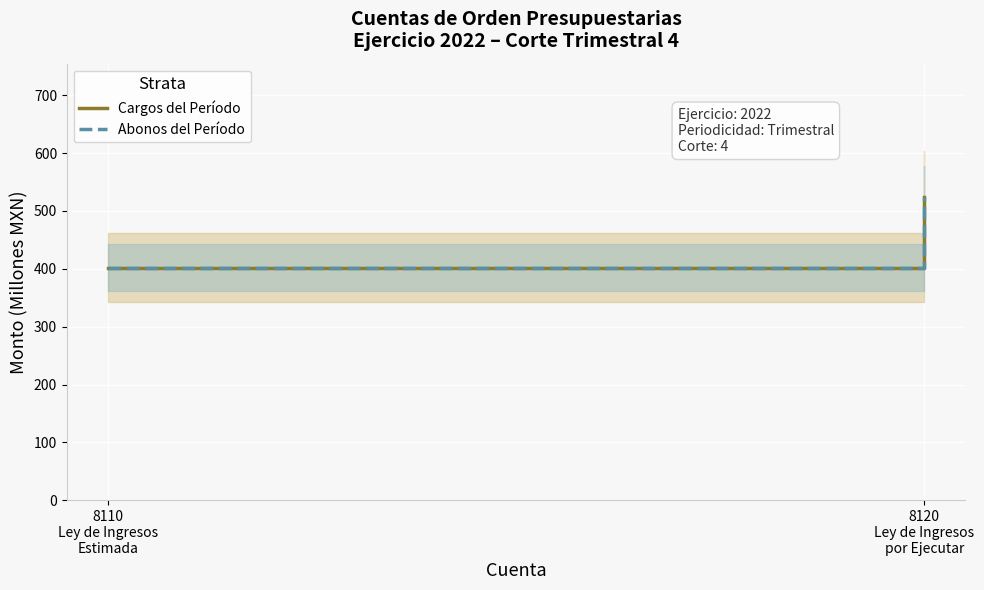

What position from the left is 8110
Ley de Ingresos
Estimada?

1